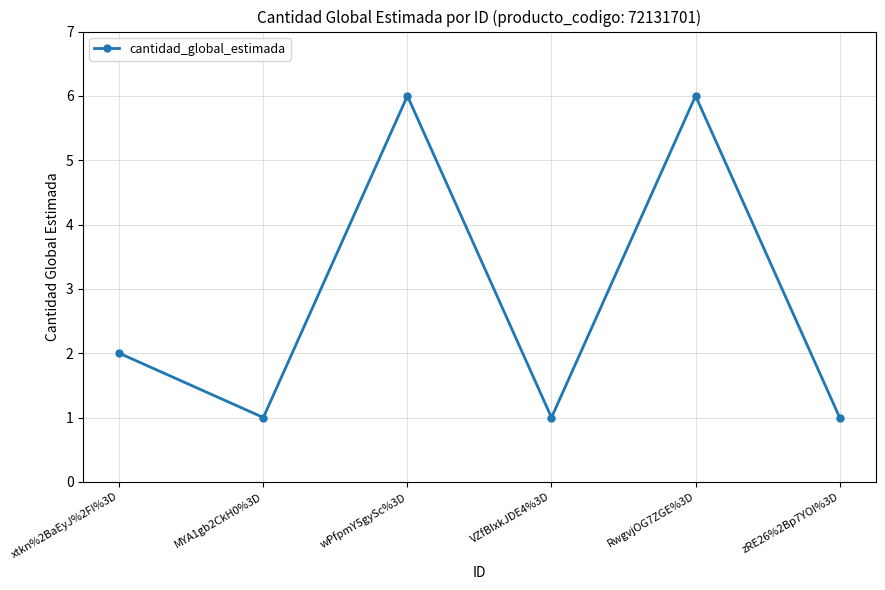

The value at wPfpmY5gySc%3D is 1. True or false?

False